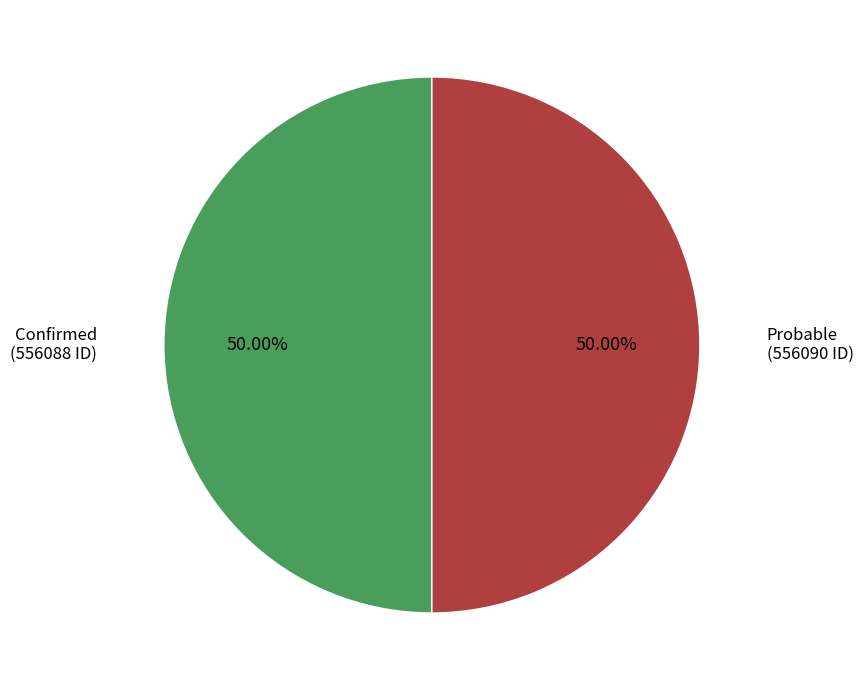

What percentage is NOT represented by Confirmed?

50.0%